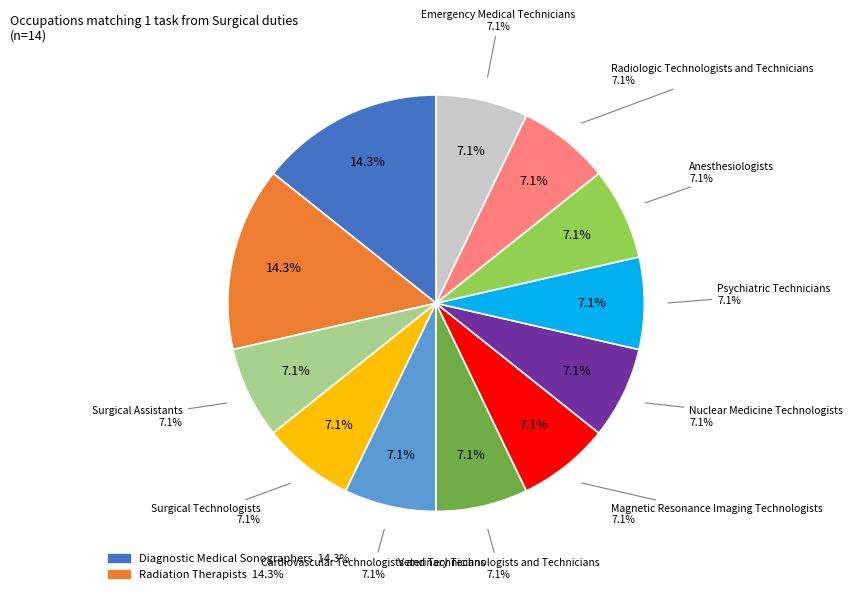

What percentage is NOT represented by Emergency Medical Technicians?

92.9%